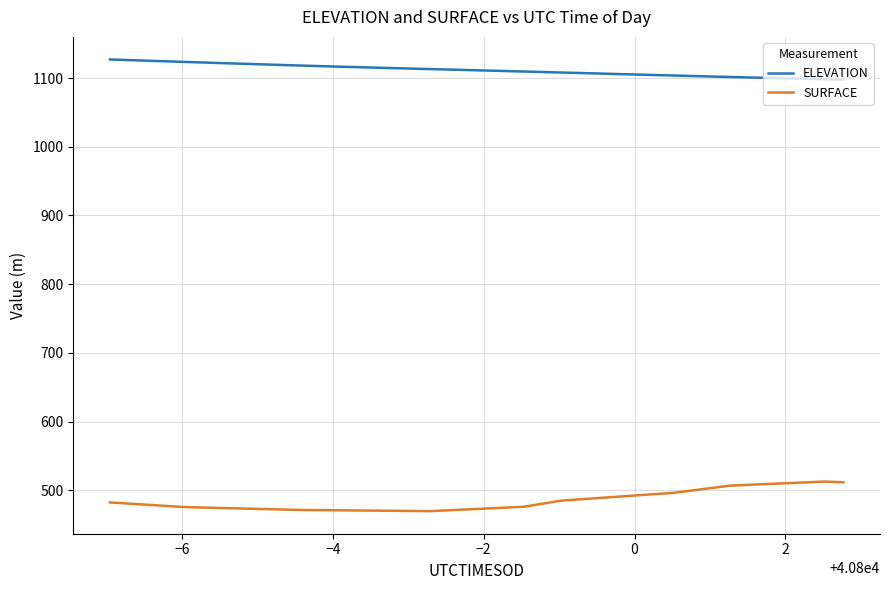

In SURFACE, how many points are higher than both neighbors (excluding endpoints)?

1